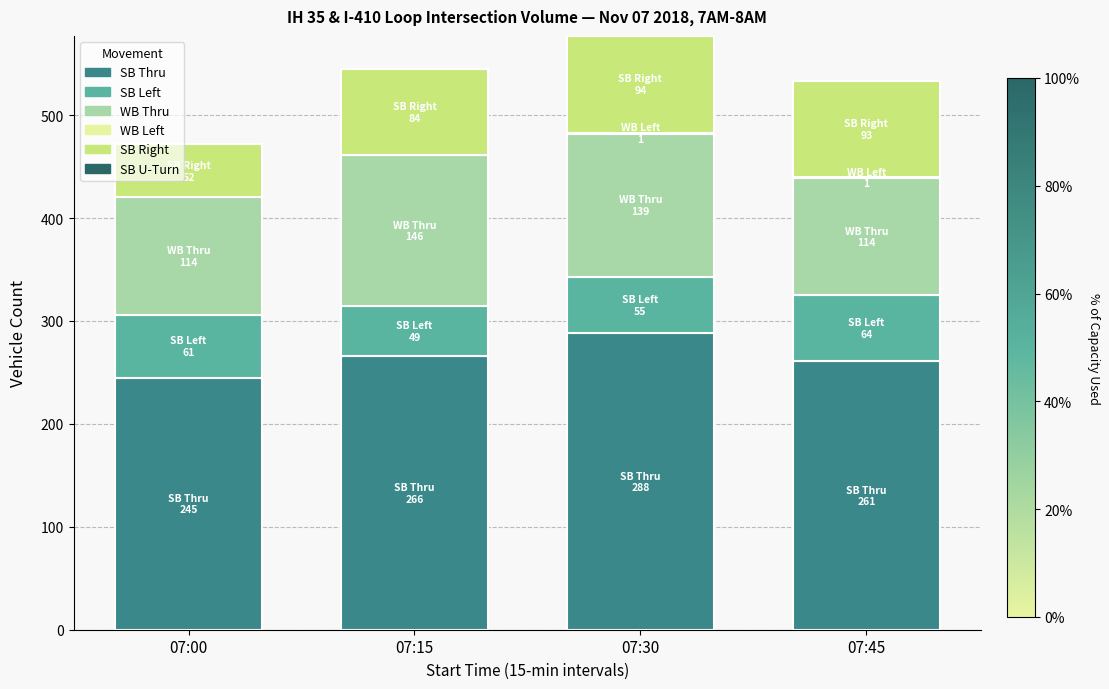

Count the number of categories in the chart.

4